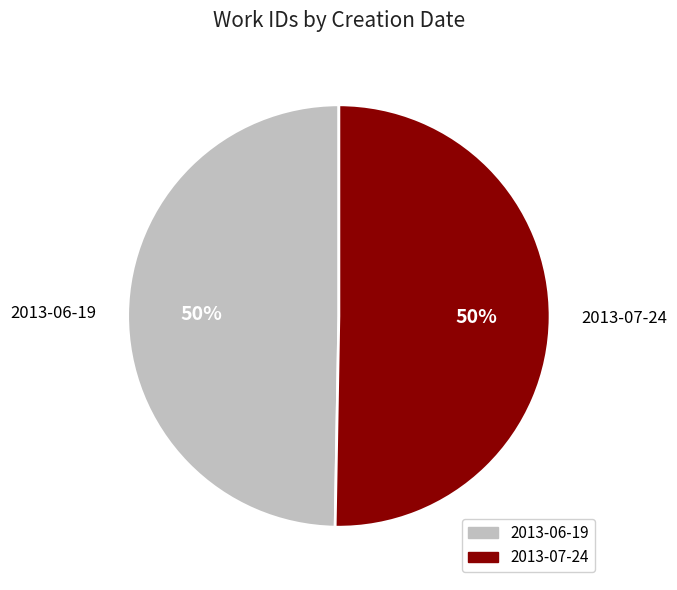

To the nearest percent, what portion does 2013-06-19 represent?

50%